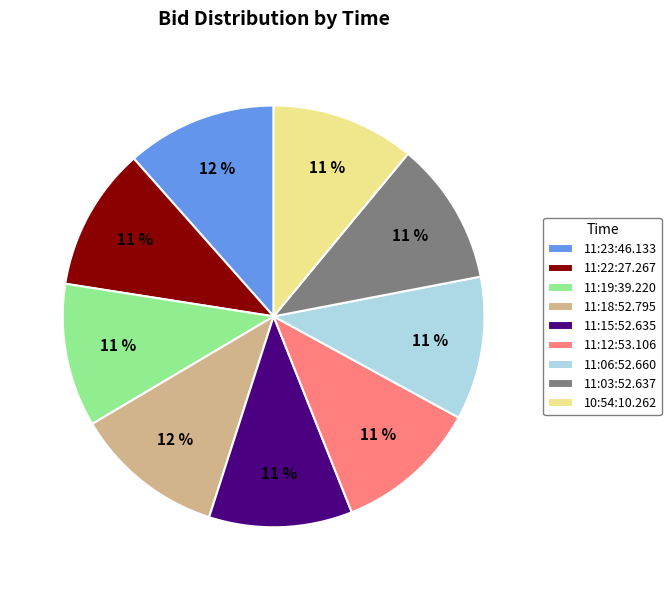

Combined, do 11:18:52.795 and 11:06:52.660 account for over 50%?

No